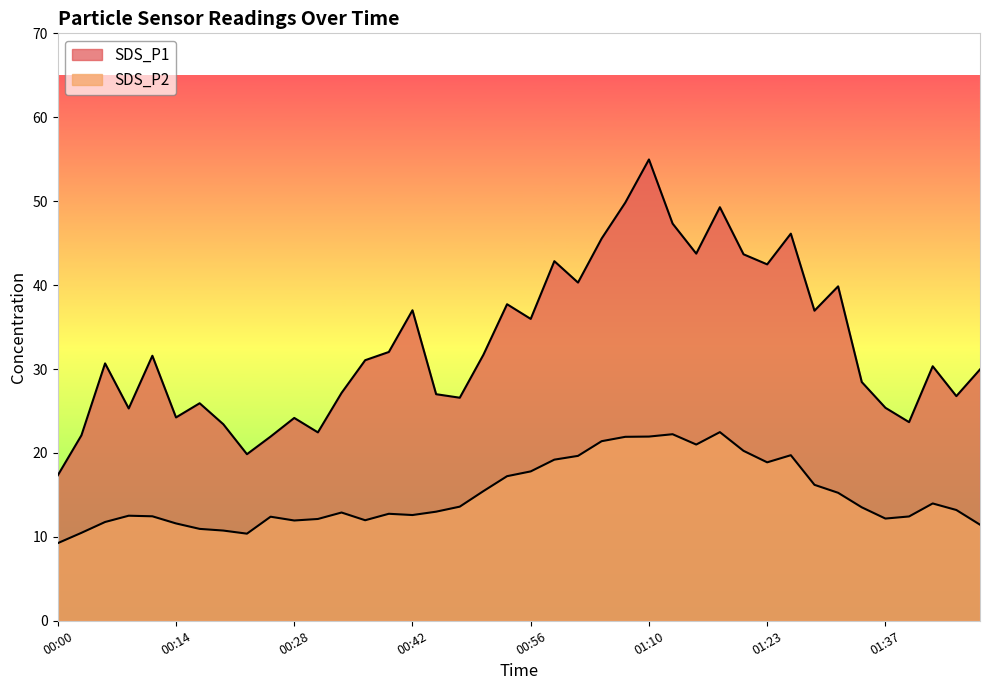

What position from the left is 01:37?

36